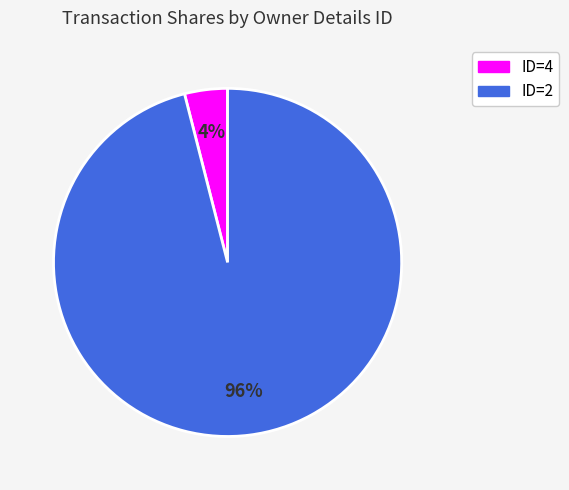

To the nearest percent, what is the difference between the largest and smallest slice percentages?

92%